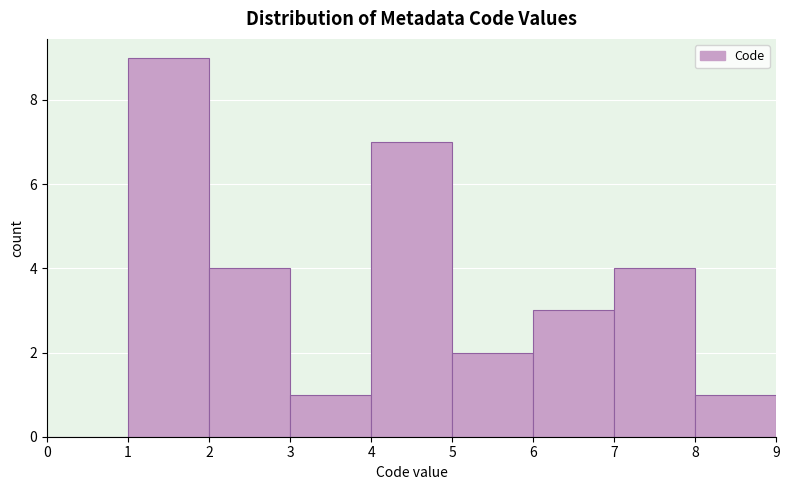

Which range on the x-axis has the tallest bar?

1 to 2